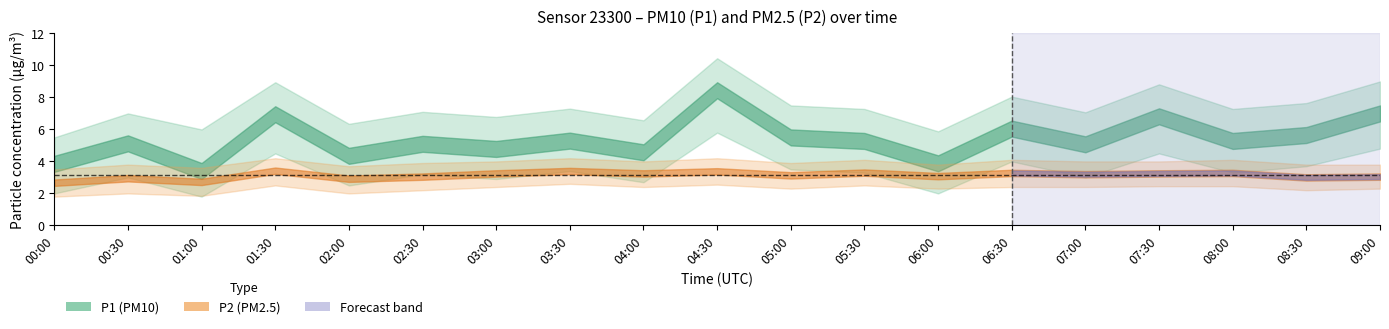

Which series has the largest range (max minus min)?

P1